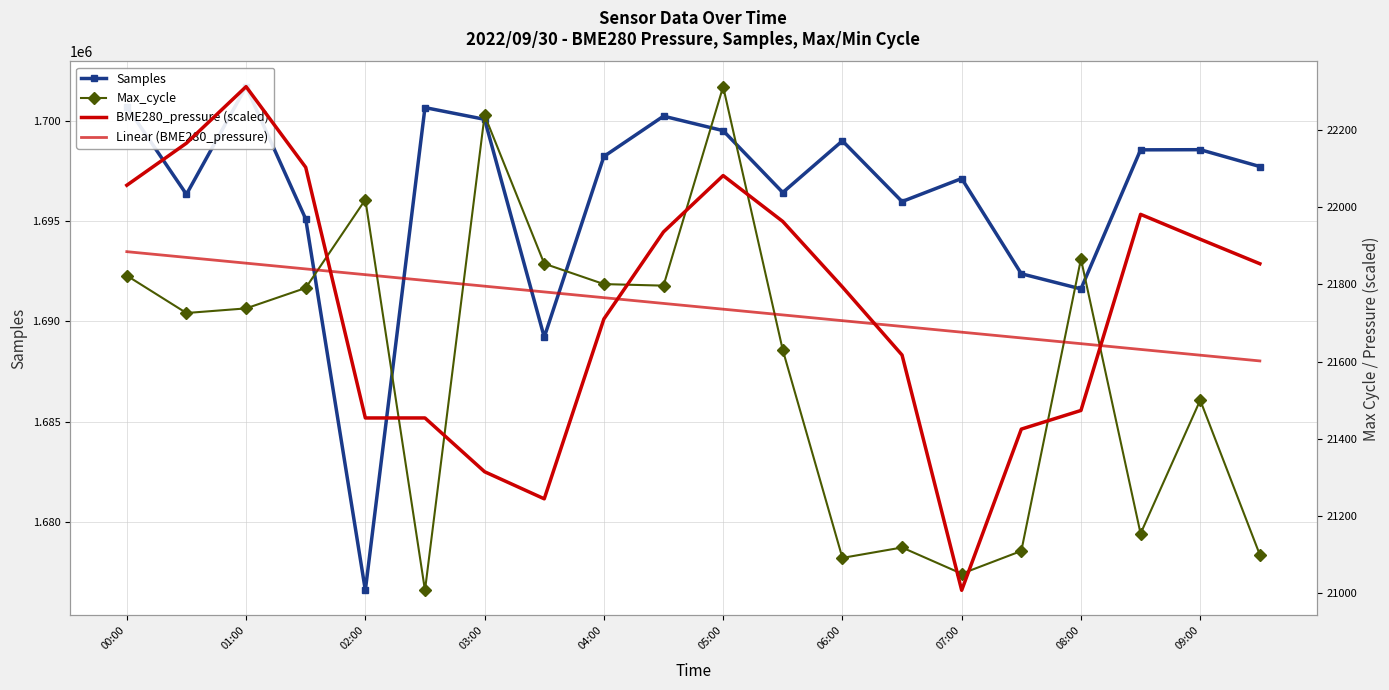

What are all the series names shown in the legend?

Samples, Max_cycle, BME280_pressure (scaled), Linear (BME280_pressure)